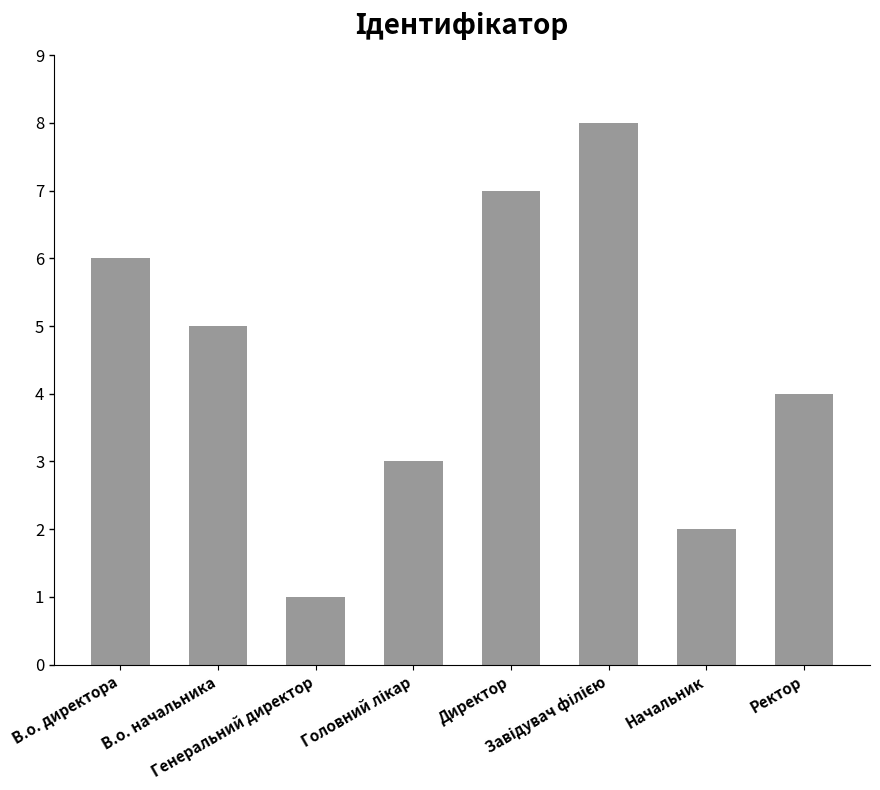

What is the sum of all values?

36